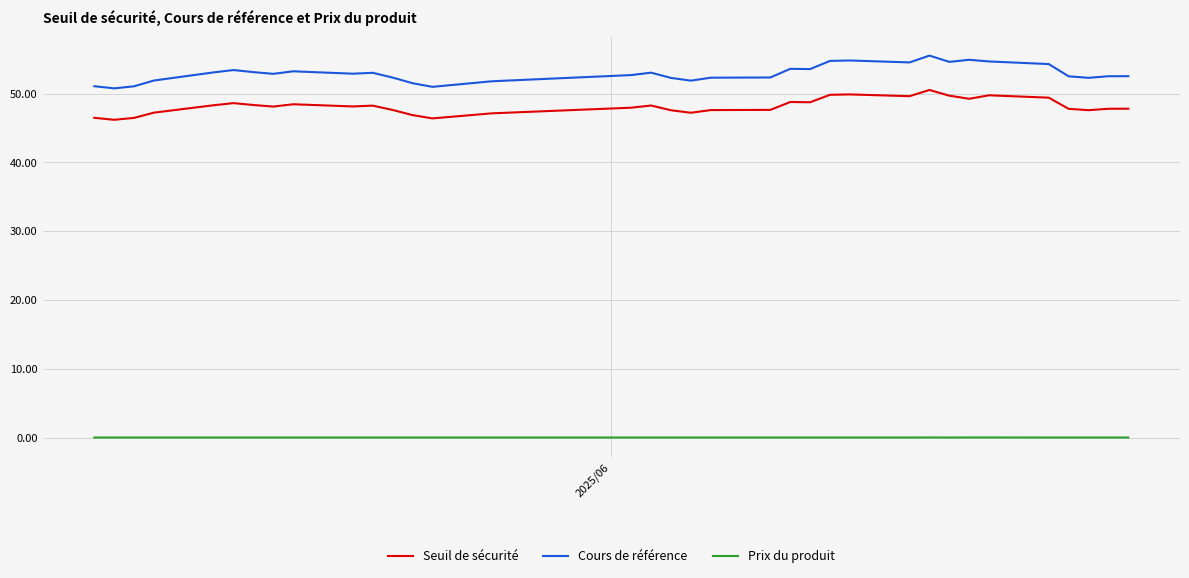

What is the maximum value for Seuil de sécurité?

50.5